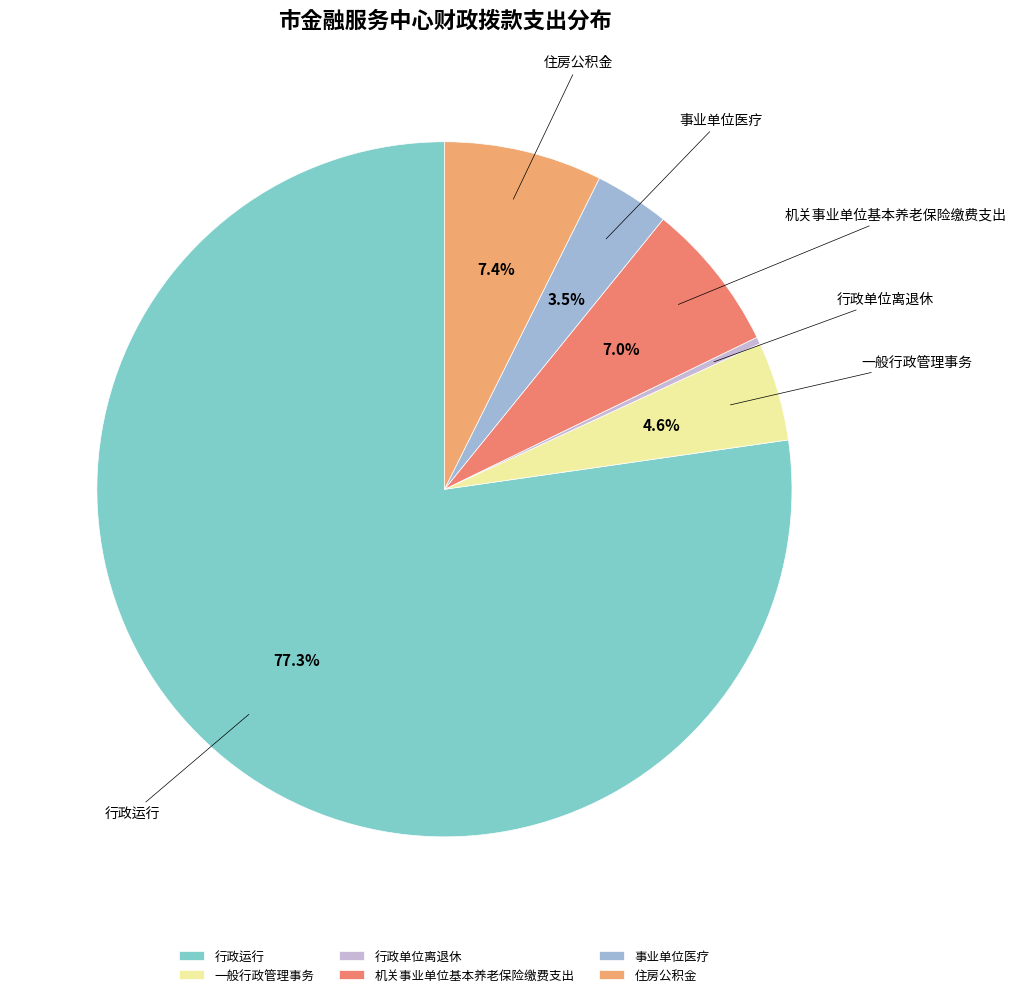

How many slices are in this pie chart?

6